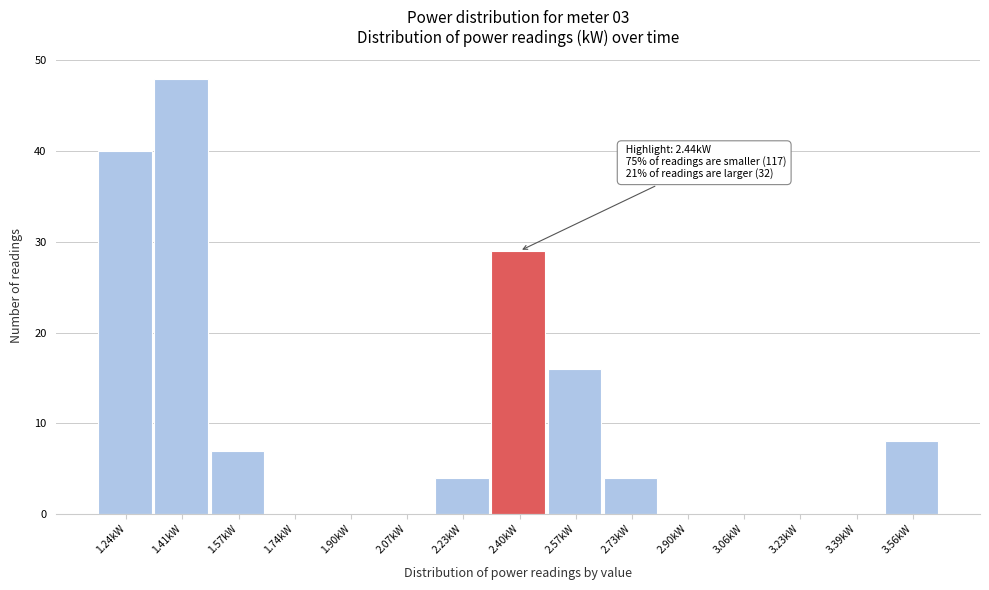

Which range on the x-axis has the tallest bar?

1.32 to 1.50